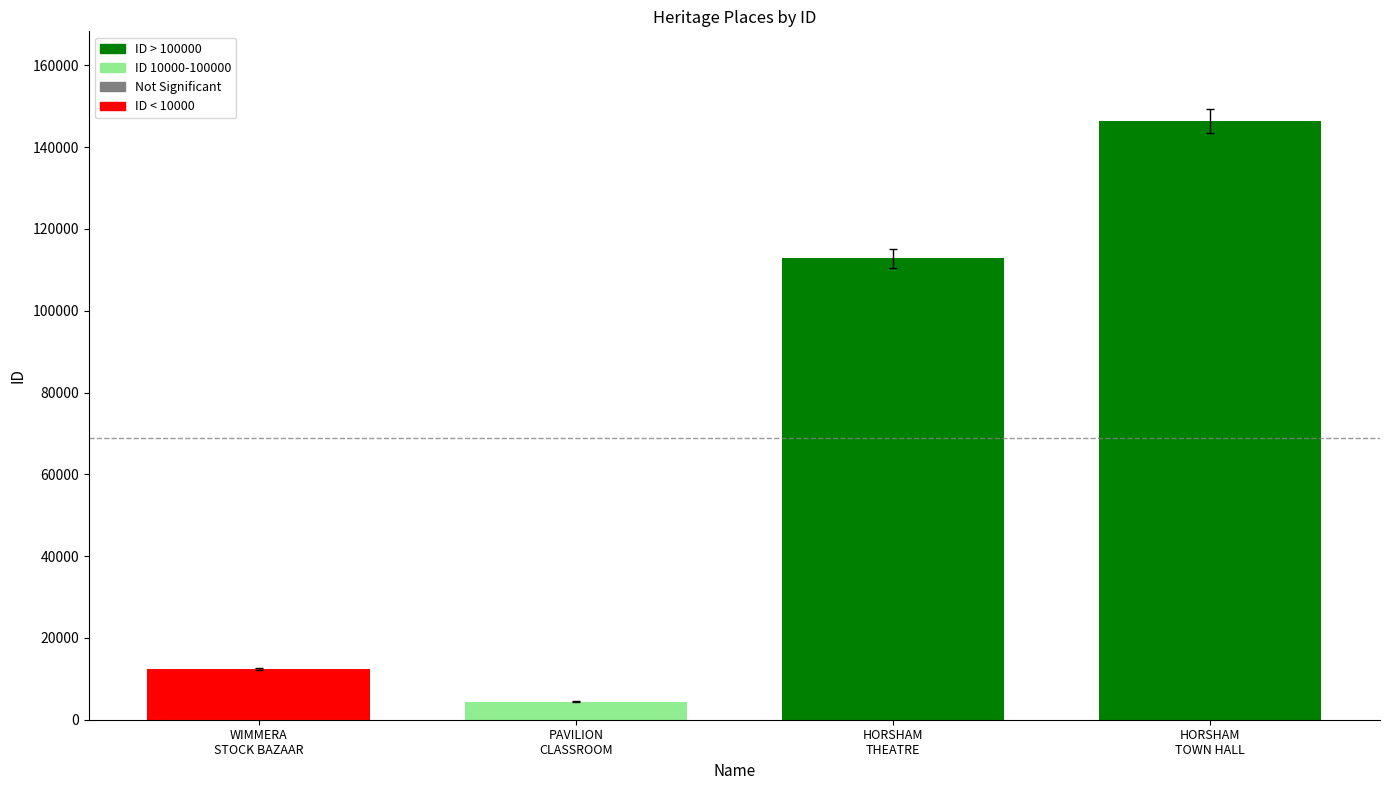

What is the label of the 1st bar from the right?

HORSHAM
TOWN HALL